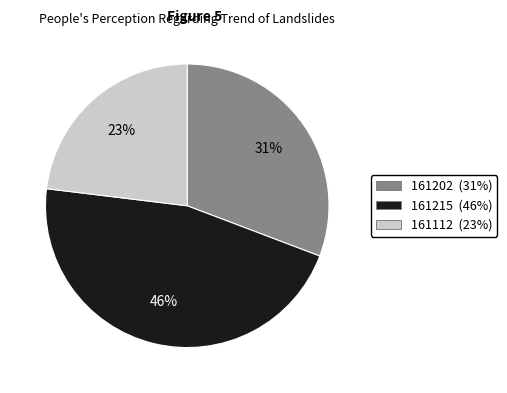

To the nearest percent, what percentage of the pie is 161215?

46%